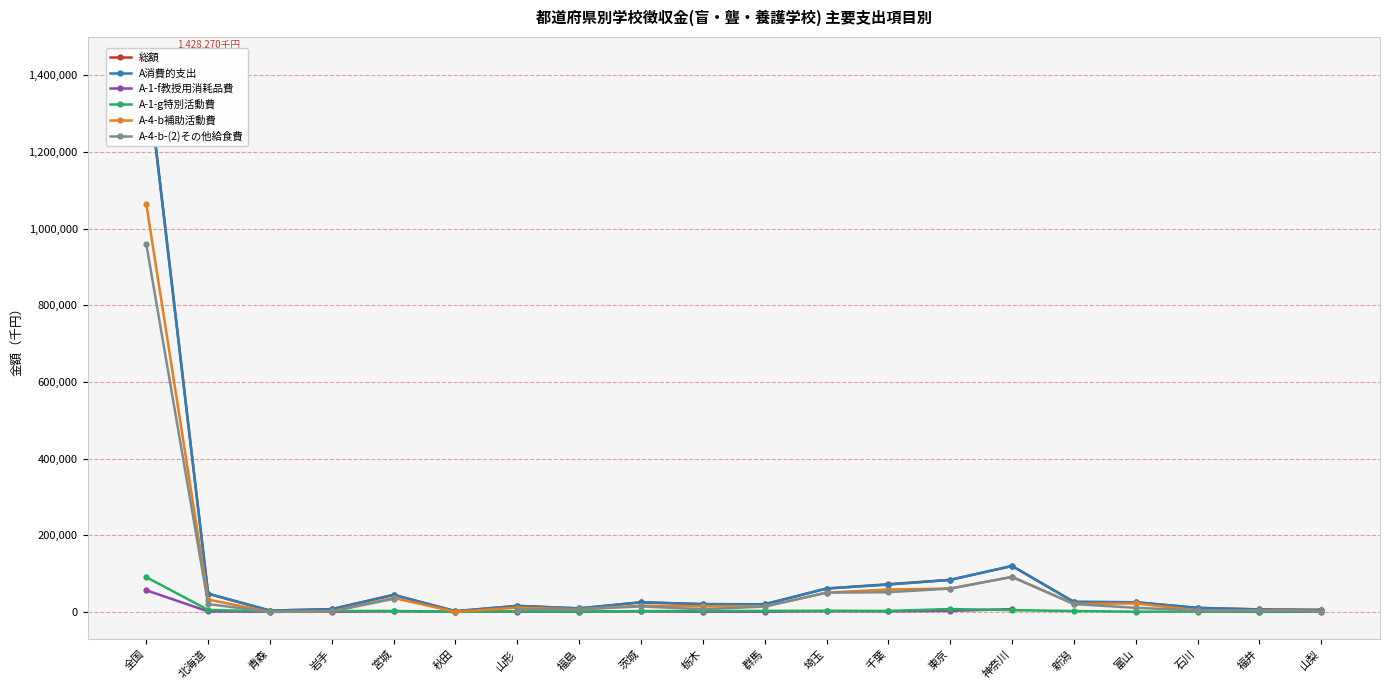

Rank the series at 東京 from lowest to highest value.

A-1-f教授用消耗品費, A-1-g特別活動費, A-4-b補助活動費, A-4-b-(2)その他給食費, A消費的支出, 総額